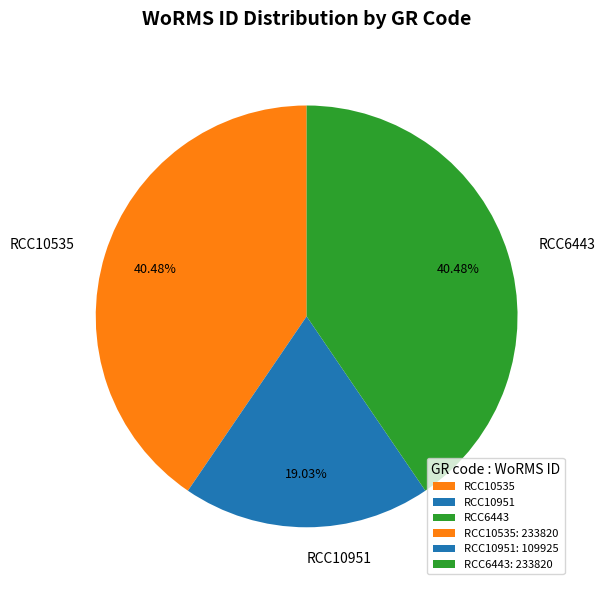

To the nearest percent, what is the difference between the RCC10535 and RCC10951 slice percentages?

21%